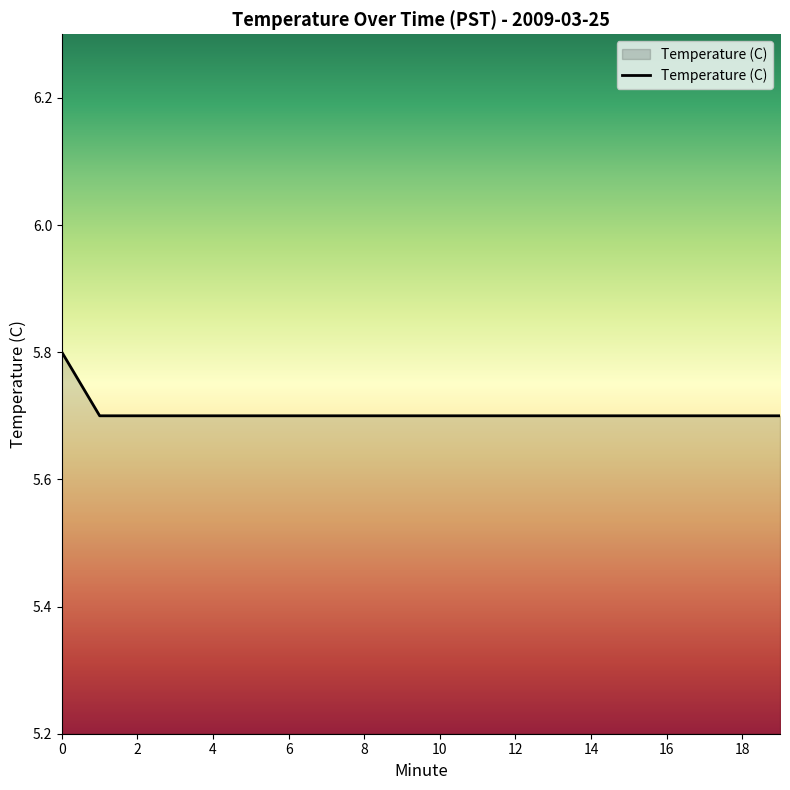

What is the maximum value shown in the chart?

5.8